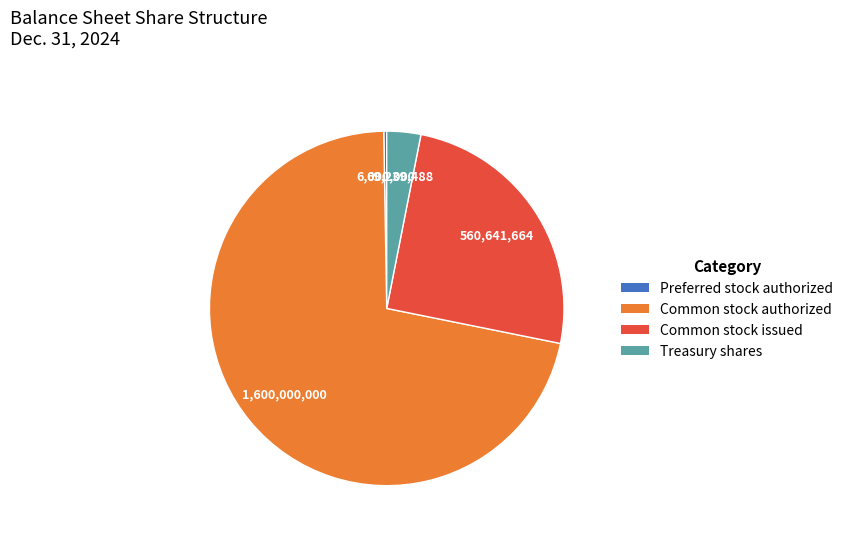

Do Common stock issued and Treasury shares together represent more than half of the pie?

No